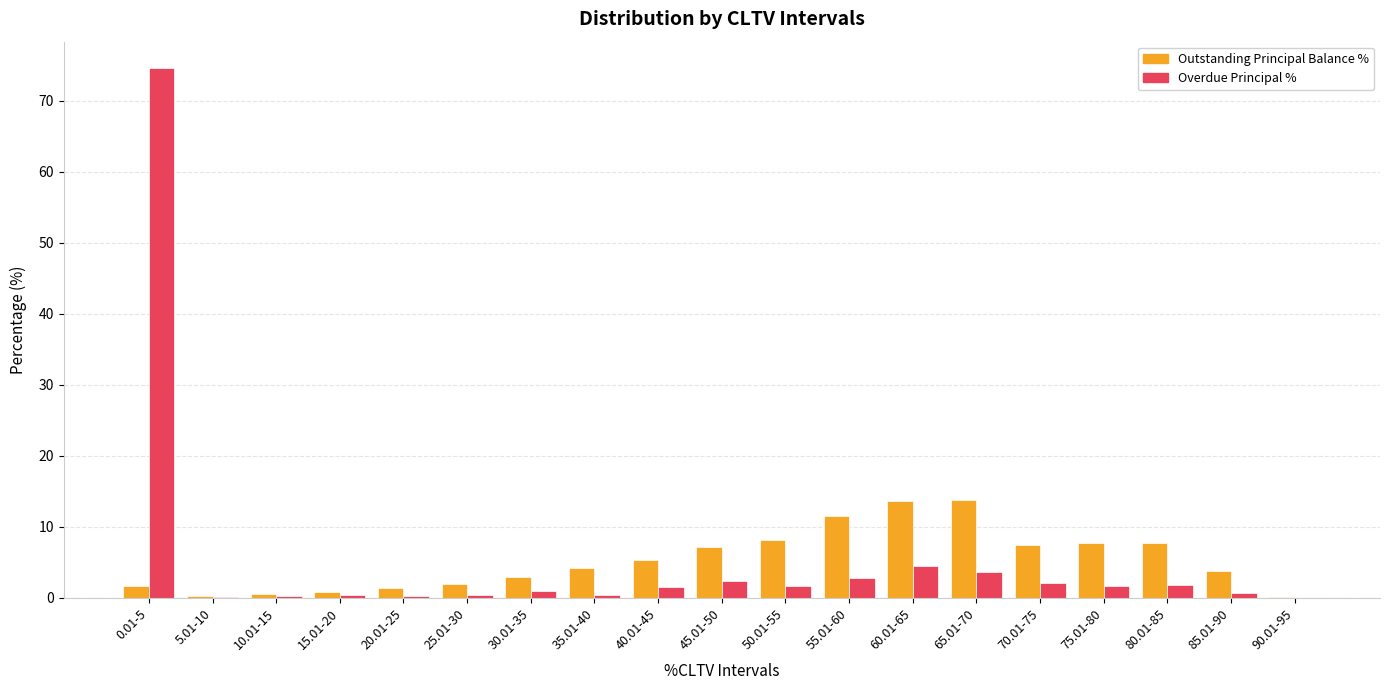

What is the total value across all series at 60.01-65?

18.1